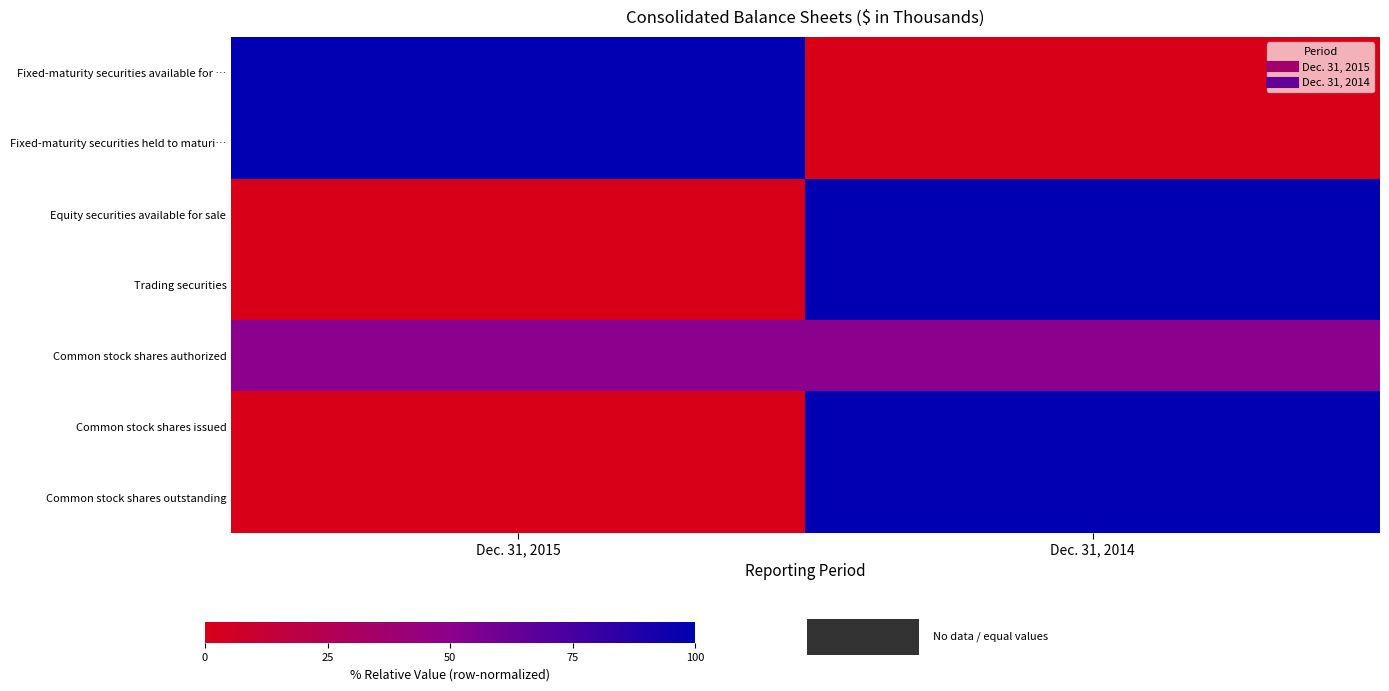

Which series has the largest range (max minus min)?

row_0